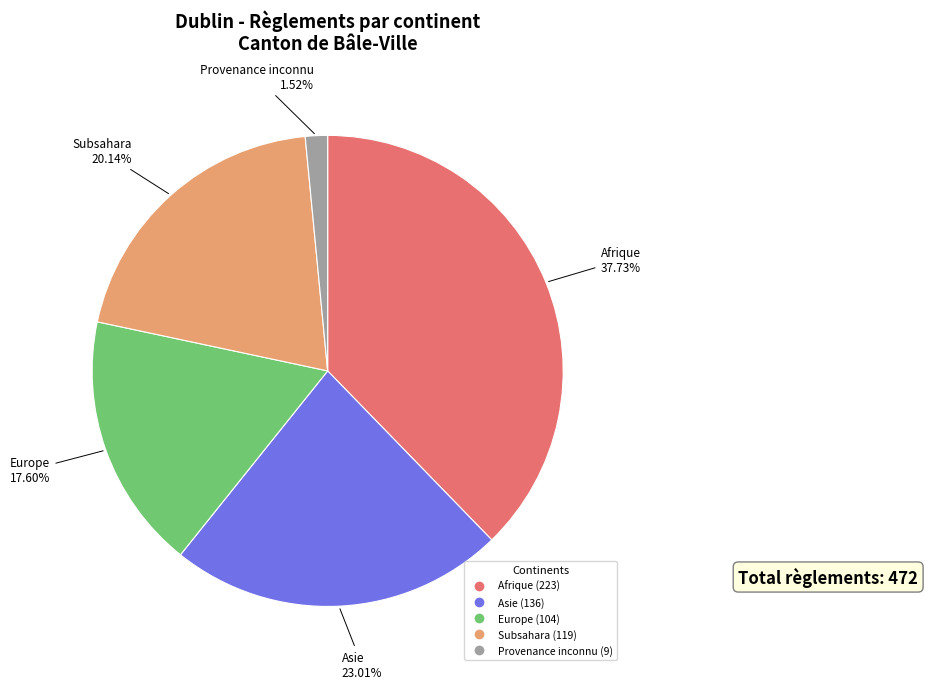

Is there a majority slice in this chart?

No